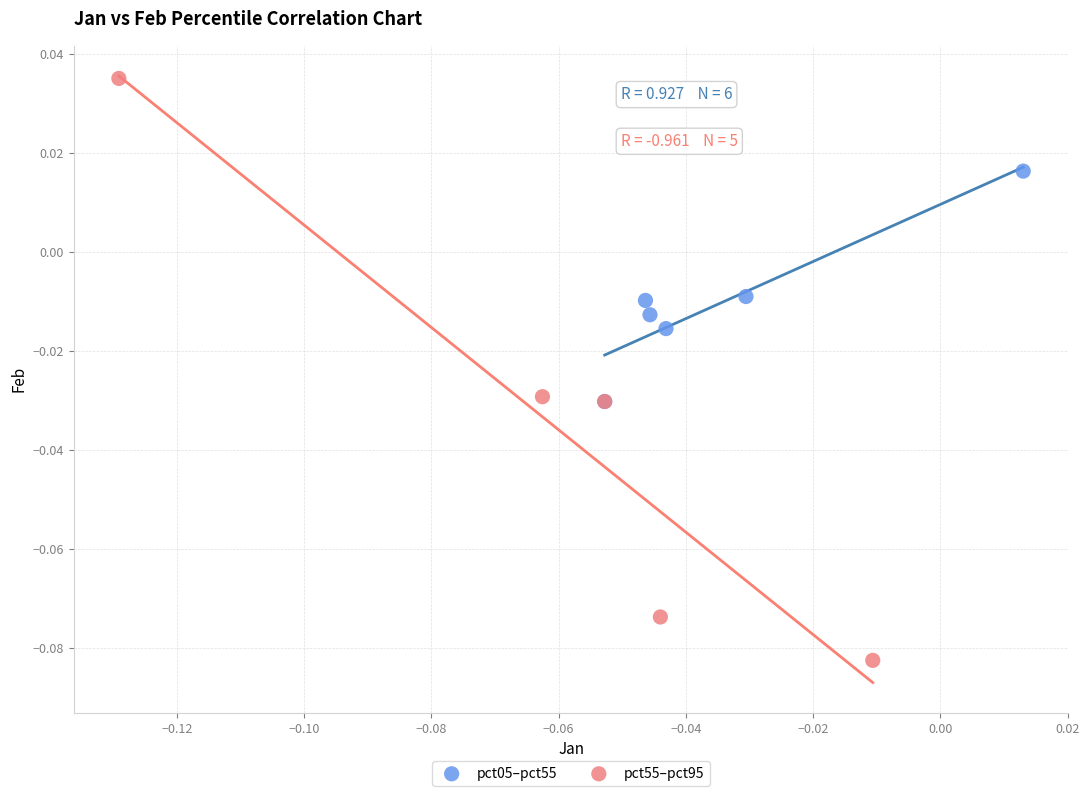

What are all the series names shown in the legend?

pct05–pct55, pct55–pct95